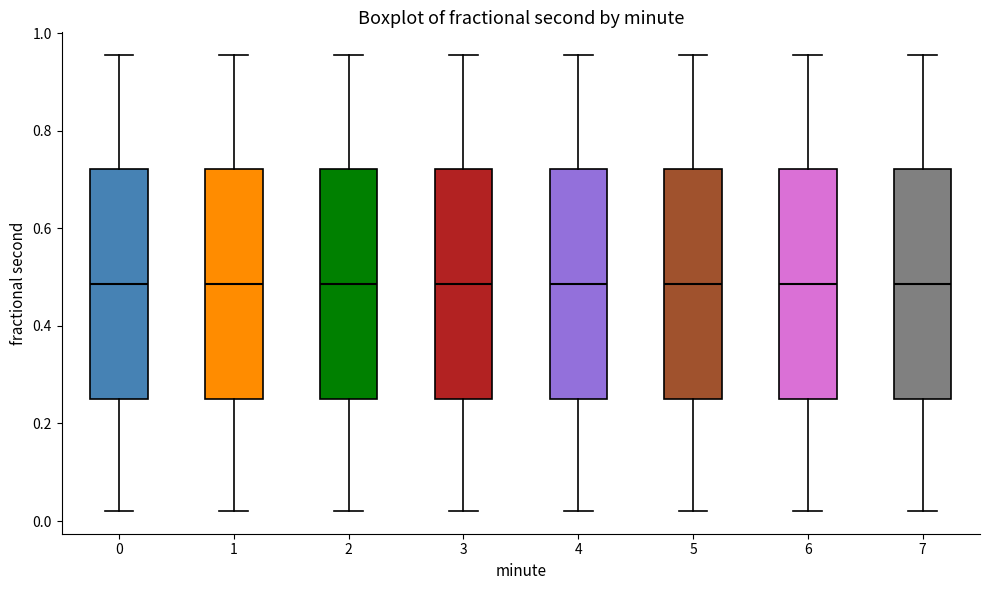

Reading left to right, read every box against the y-axis: the position of its median line, the range the box covers, and the ends of its whiskers. The values are not printed on the chart, so give them approximately, as read against the axis.

0: median 0.48, box 0.26 to 0.72, whiskers 0.02 to 0.96
1: median 0.48, box 0.26 to 0.72, whiskers 0.02 to 0.96
2: median 0.48, box 0.26 to 0.72, whiskers 0.02 to 0.96
3: median 0.48, box 0.26 to 0.72, whiskers 0.02 to 0.96
4: median 0.48, box 0.26 to 0.72, whiskers 0.02 to 0.96
5: median 0.48, box 0.26 to 0.72, whiskers 0.02 to 0.96
6: median 0.48, box 0.26 to 0.72, whiskers 0.02 to 0.96
7: median 0.48, box 0.26 to 0.72, whiskers 0.02 to 0.96